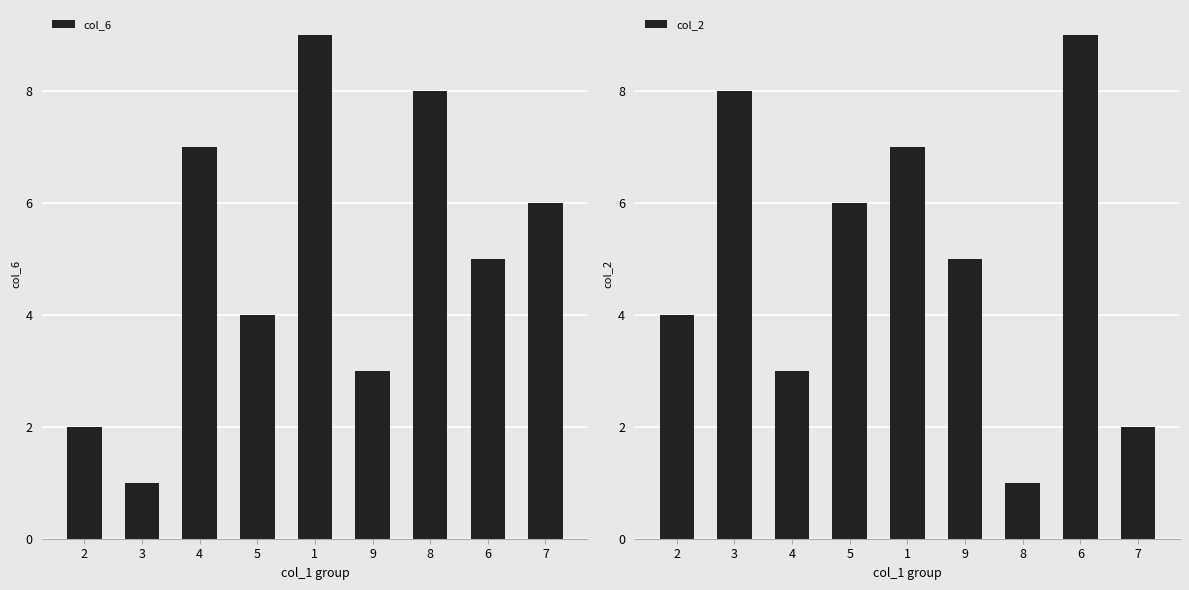

Where does the col_2 series first go above 5?

3